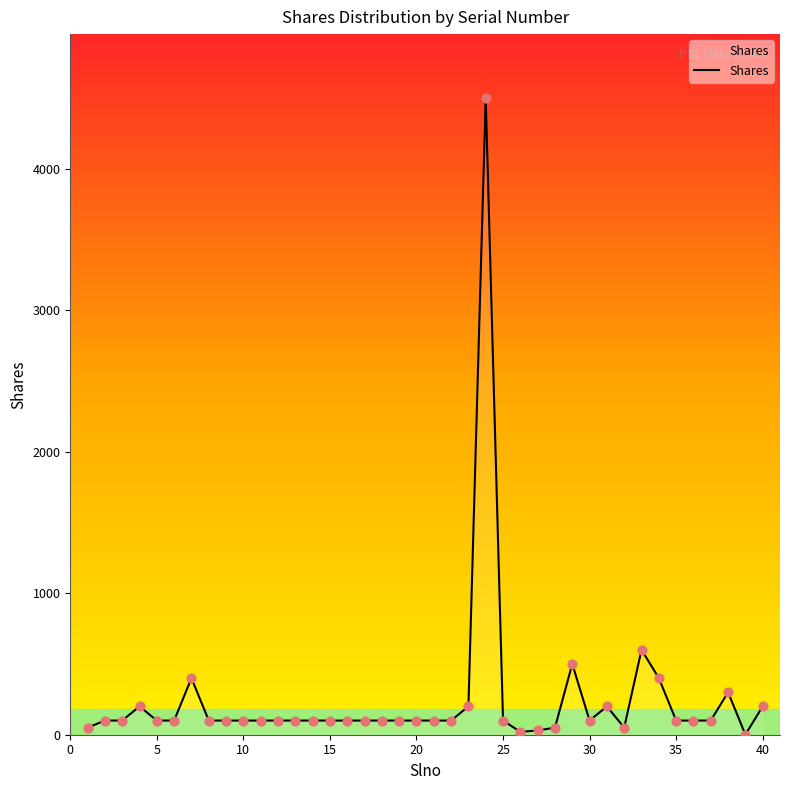

What is the difference between the maximum and minimum values?

4499